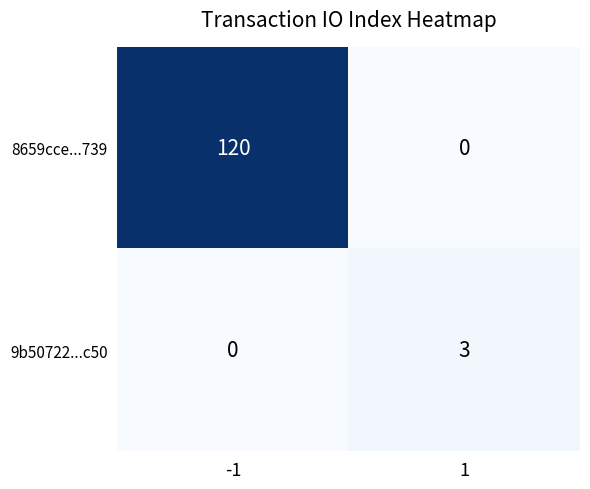

How many data points does each series have?

2